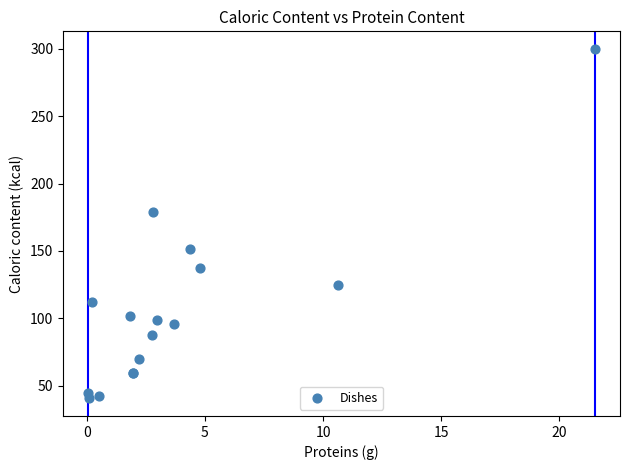

What Y value in the scatter plot is closest to 170?

178.9